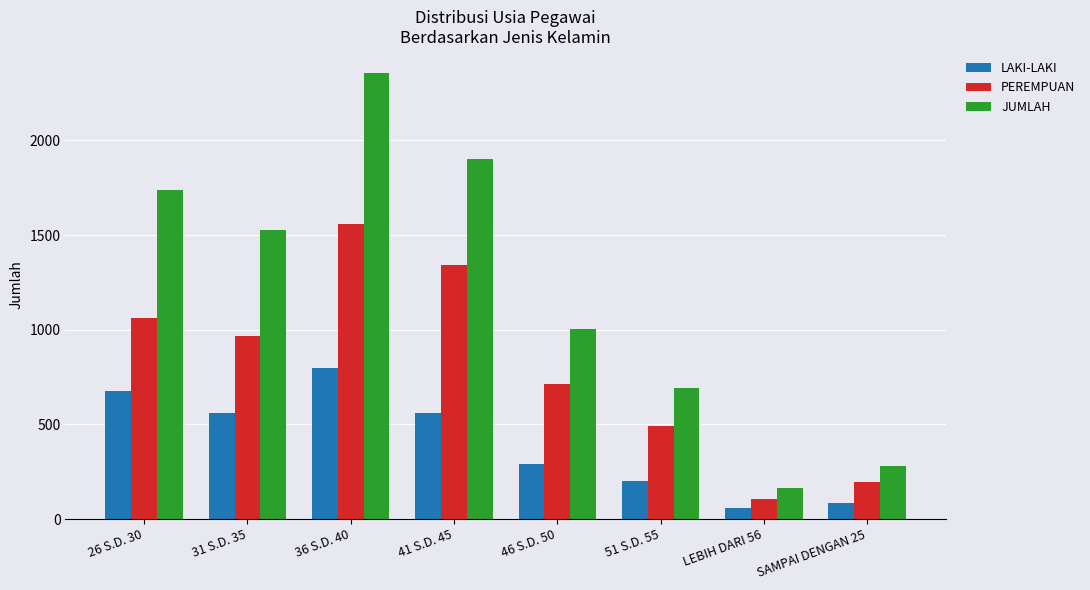

What is the spread (max minus min) of values at 41 S.D. 45?

1343